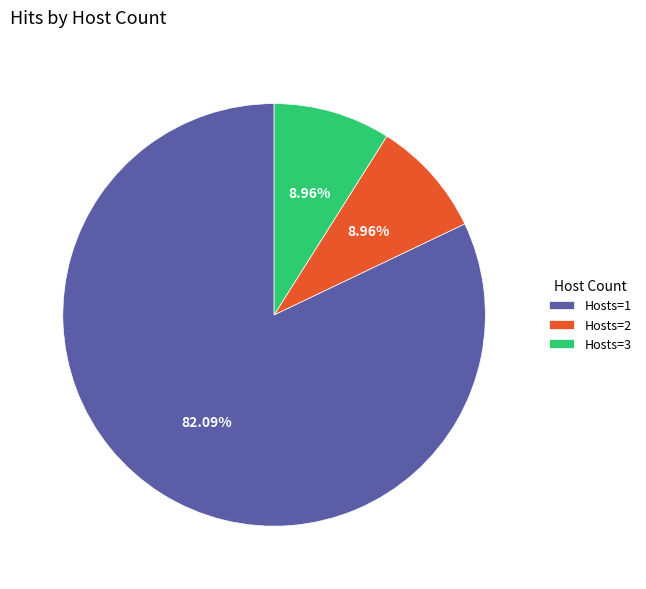

Which slice is the largest?

Hosts=1